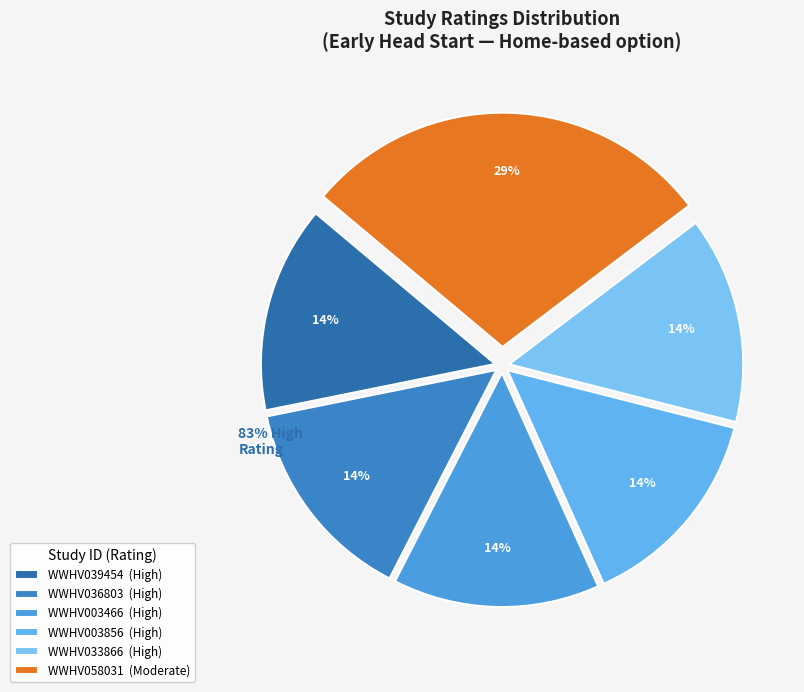

Count the number of slices in the pie.

6